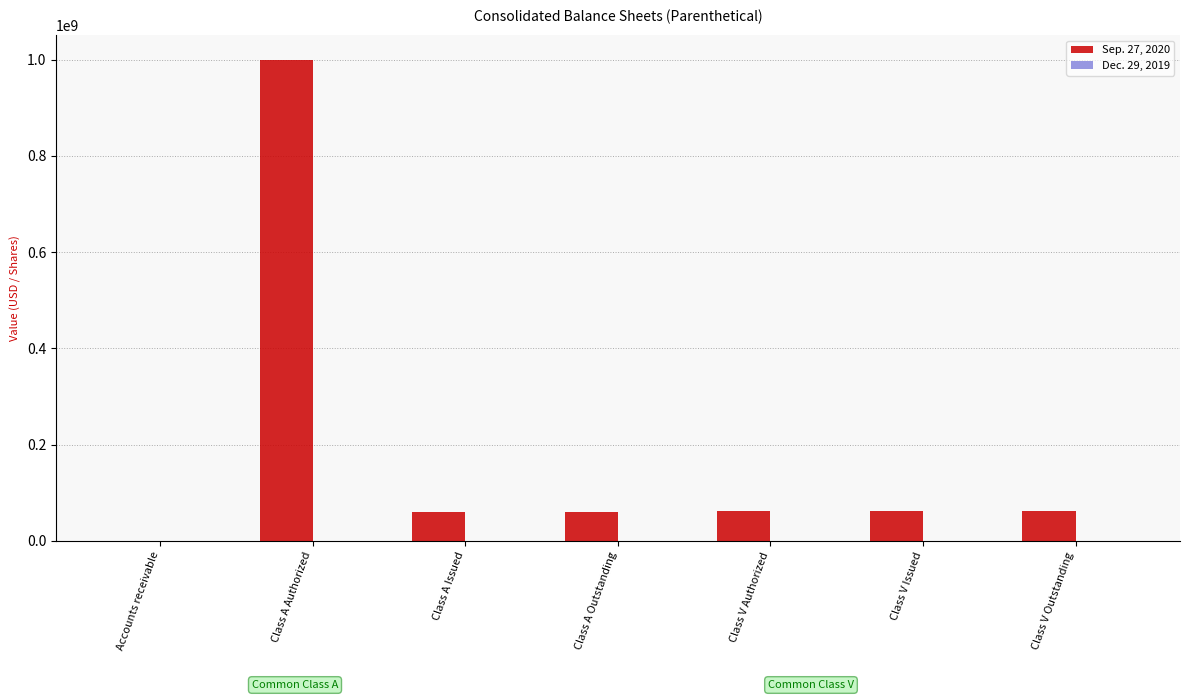

Is the value of Sep. 27, 2020 at Class V Outstanding greater than the value of Dec. 29, 2019 at Class V Authorized?

Yes